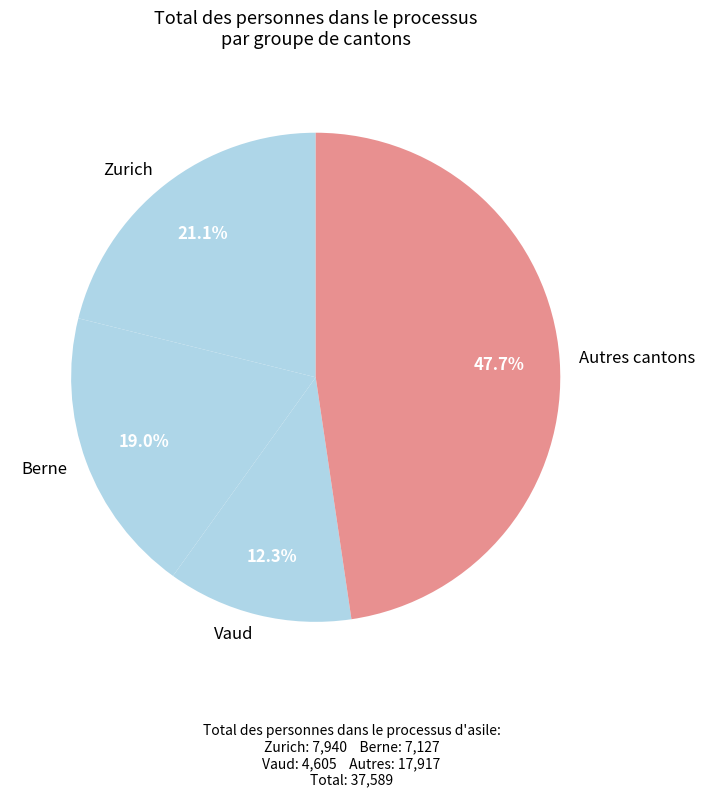

Which category has the smallest portion of the pie?

Vaud